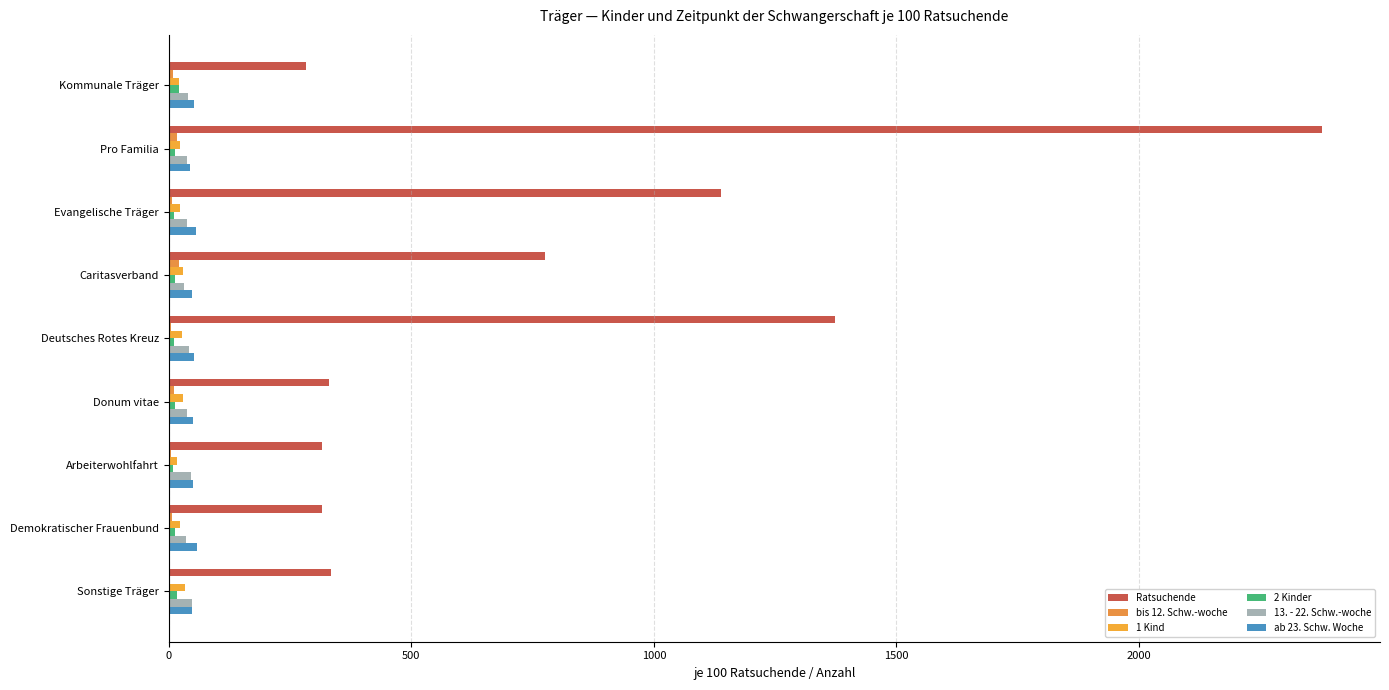

How many series are shown in this chart?

6